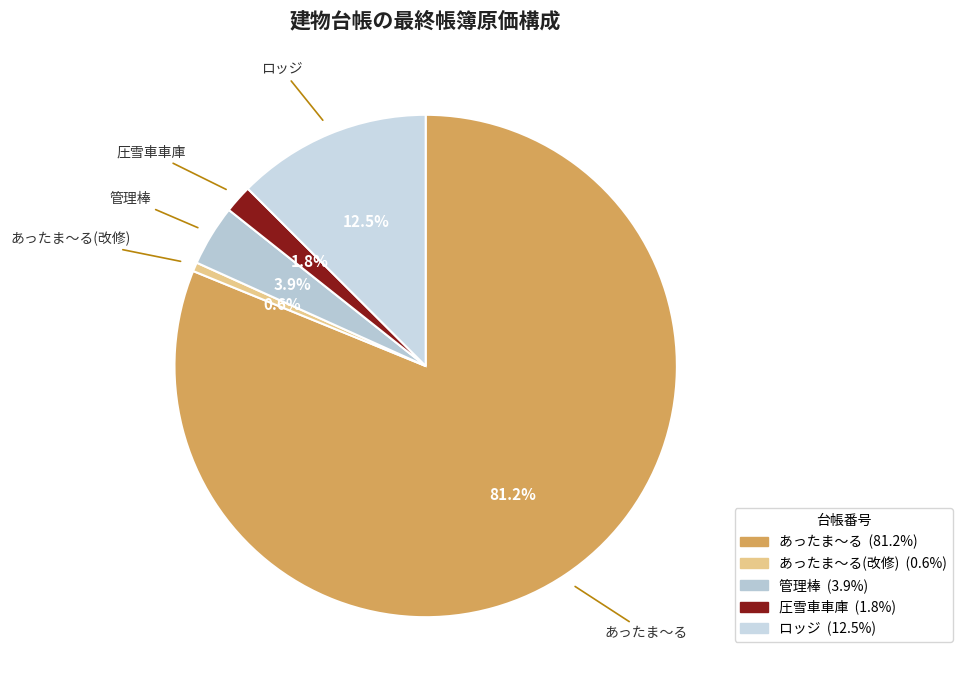

Is there any slice that represents more than half of the pie?

Yes